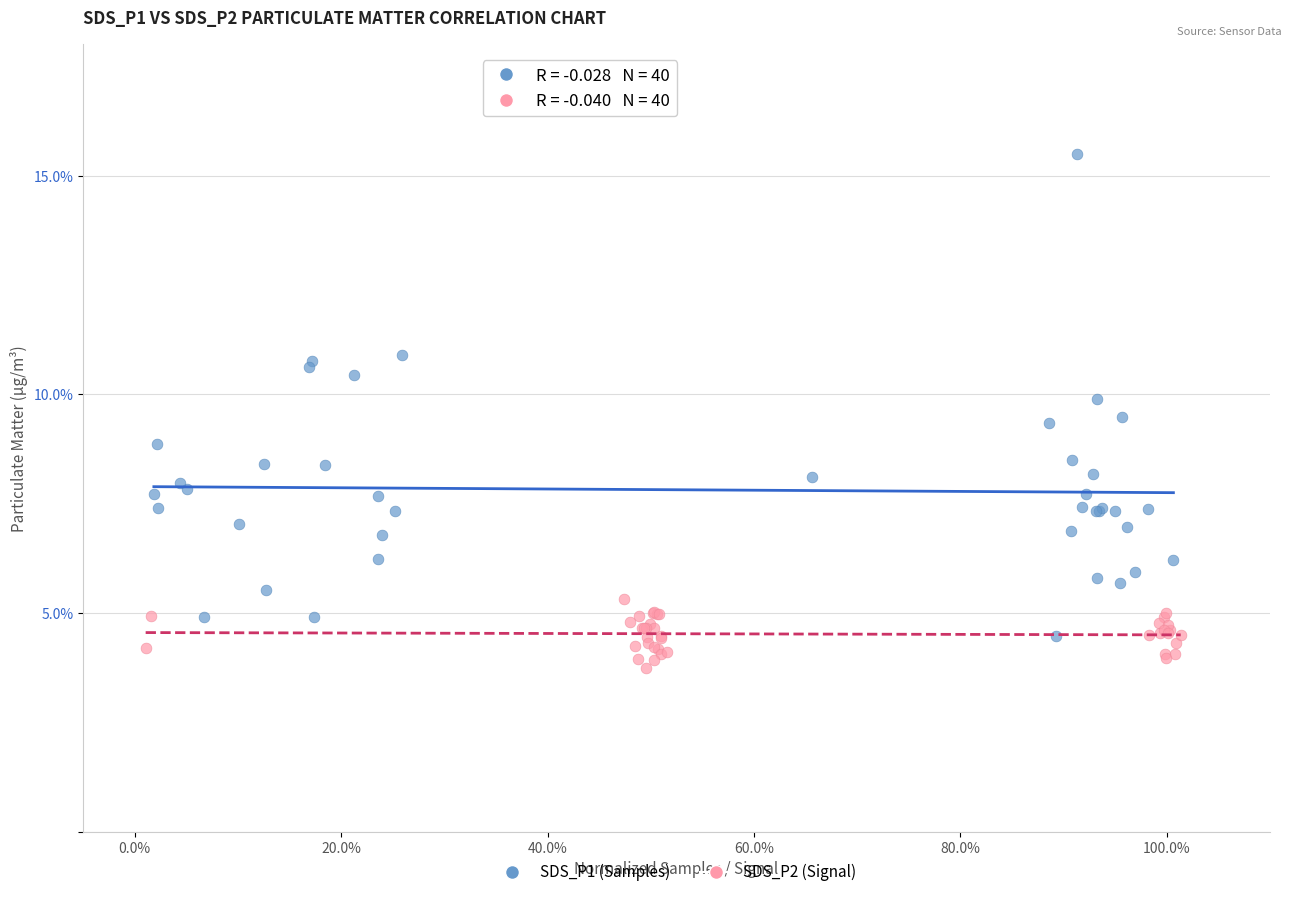

Which series has the widest spread of Y values?

SDS_P1 (Samples)